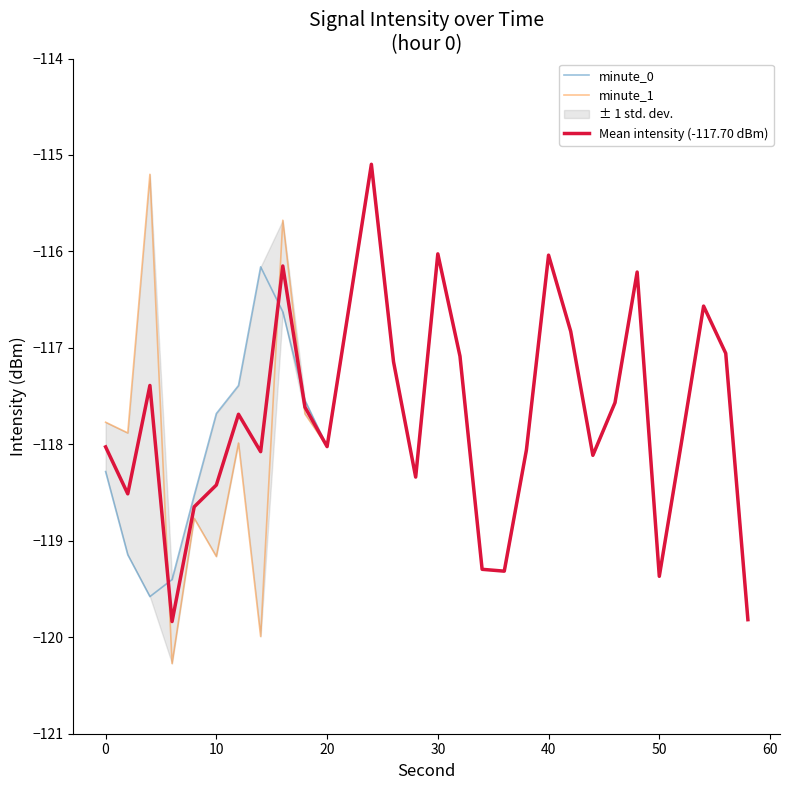

In minute_0, how many points are lower than both neighbors (excluding endpoints)?

6